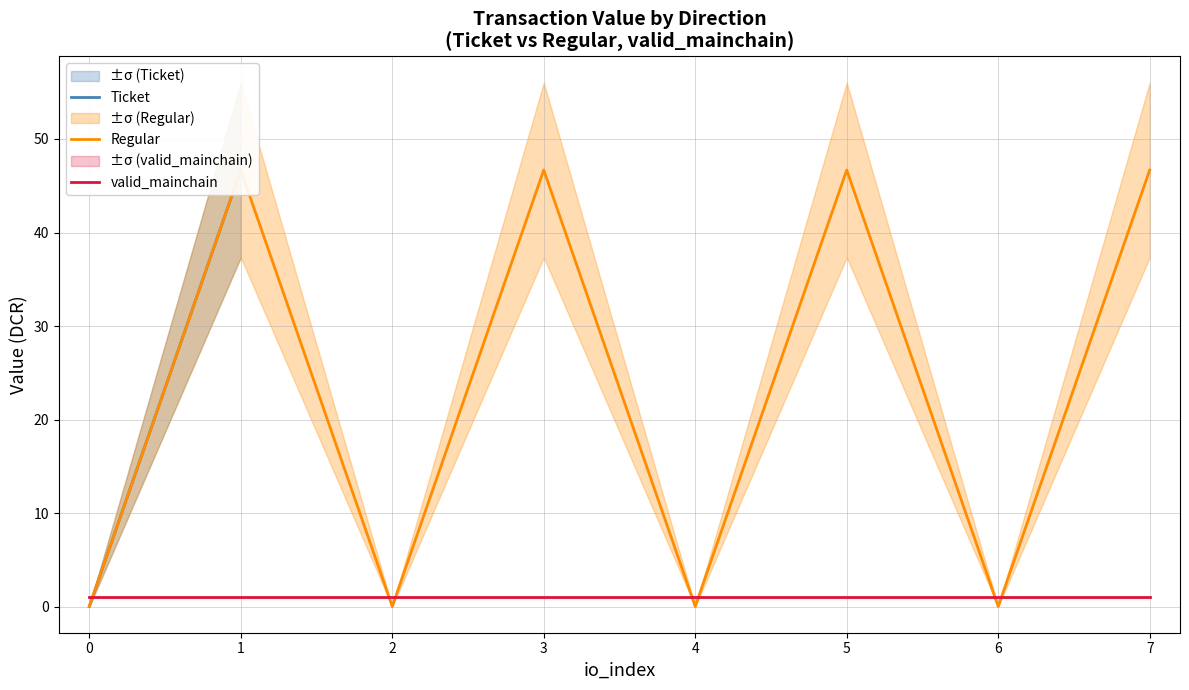

True or false: Regular has a value of 0.0 at 0.

False